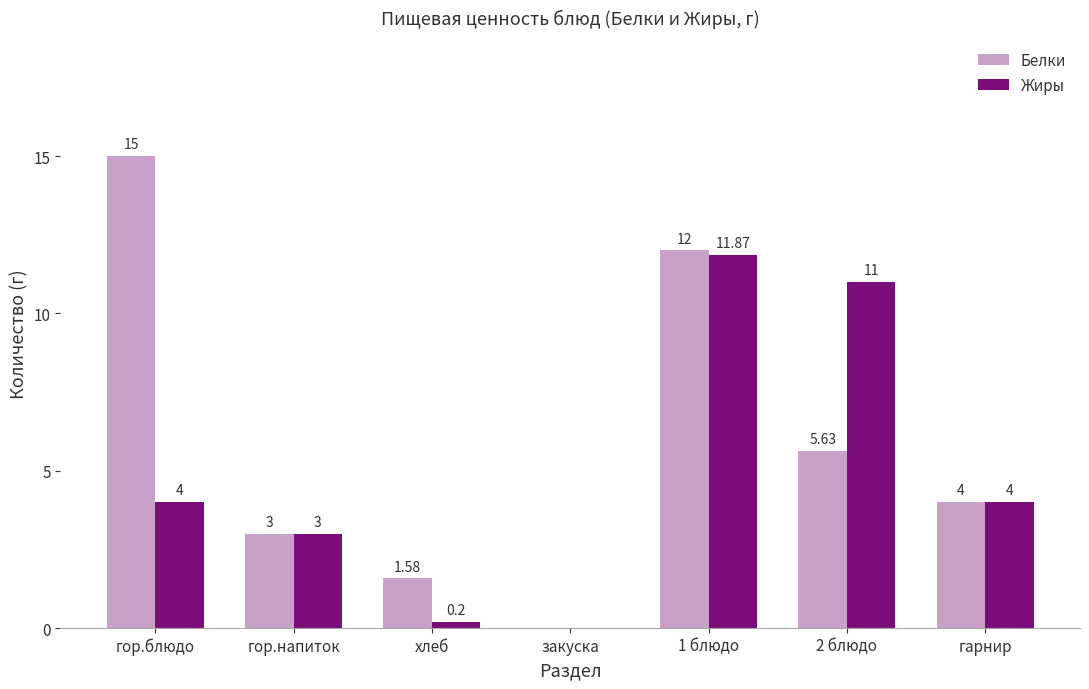

How many values in Белки are above zero?

6